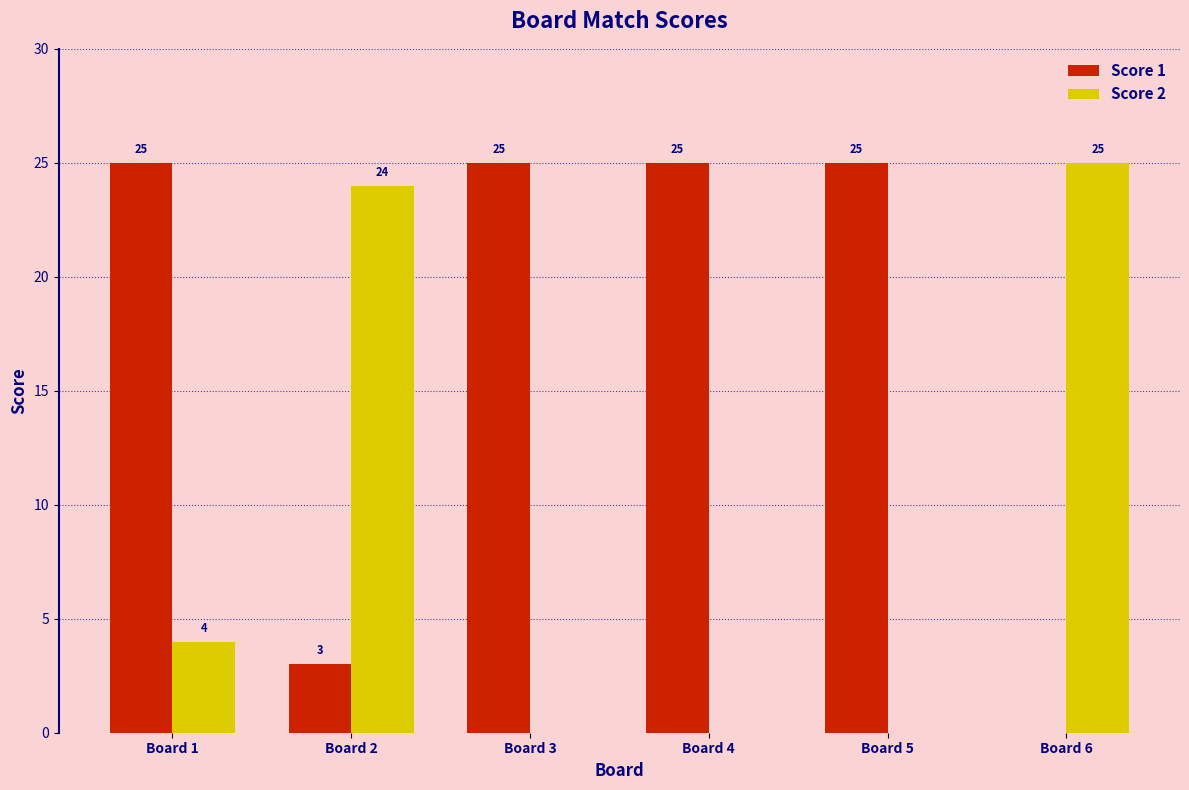

How many series are shown in this chart?

2